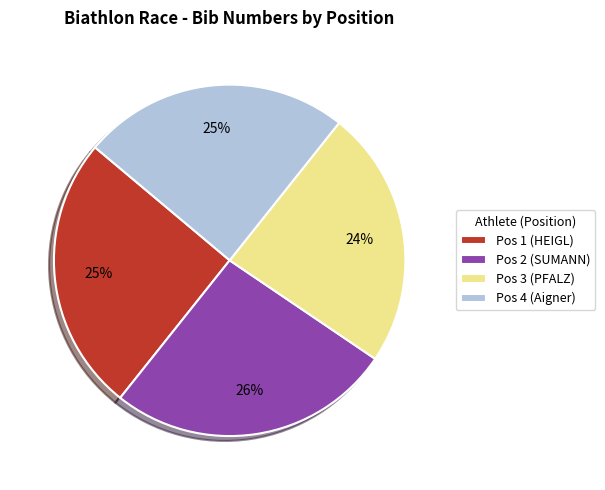

Is it true that Pos 1 (HEIGL) is 34% of the pie?

False